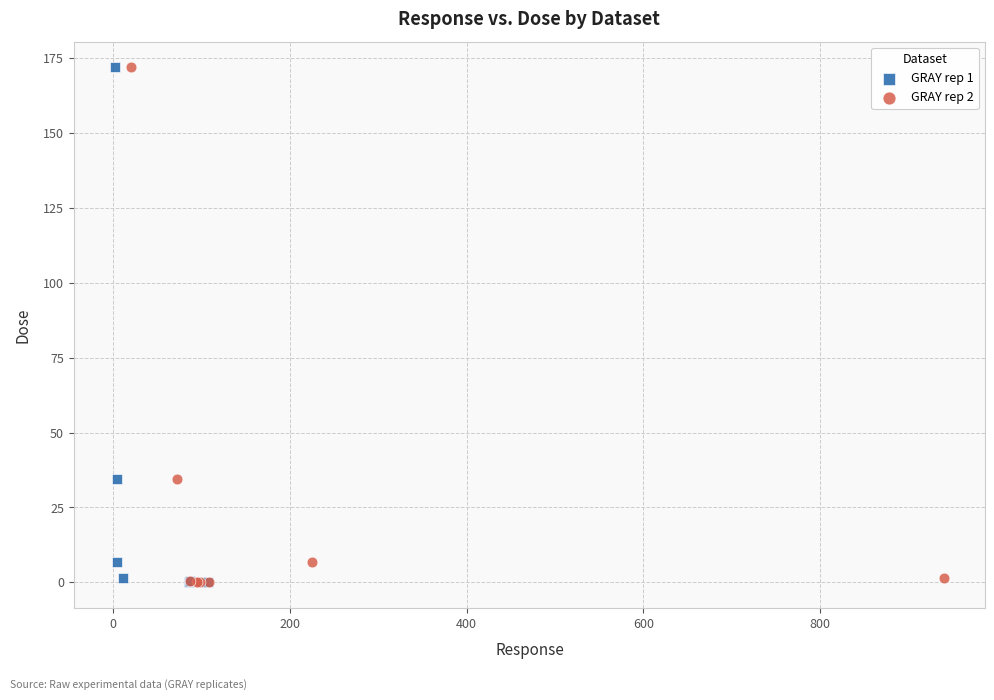

What are all the series names shown in the legend?

GRAY rep 1, GRAY rep 2